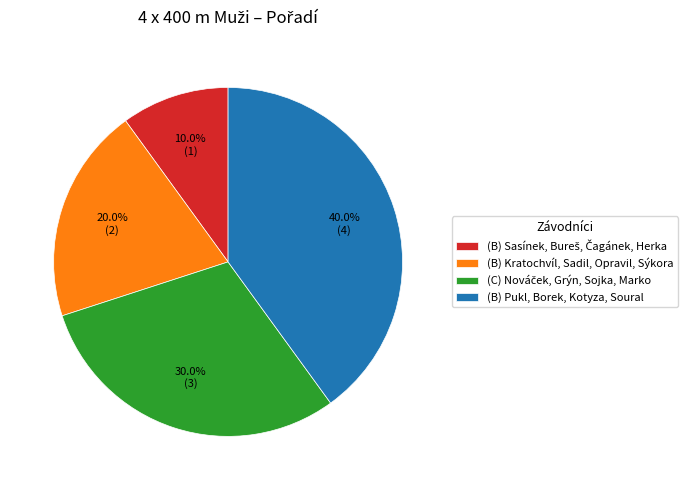

Count the number of slices in the pie.

4